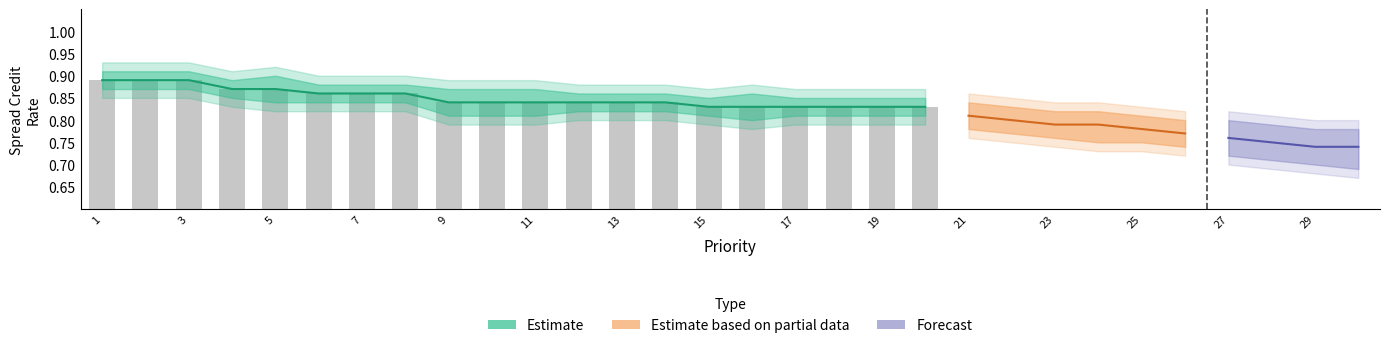

What is the smallest value displayed?

0.8